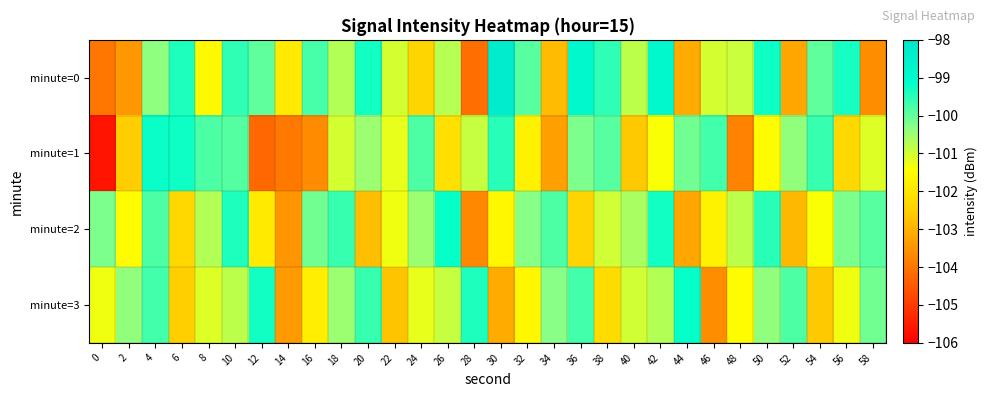

How many categories are shown in the chart?

30